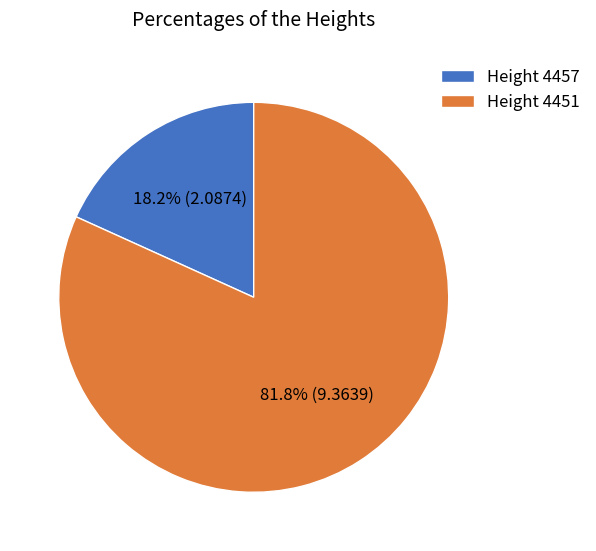

Rank the categories by value from highest to lowest.

Height 4451, Height 4457